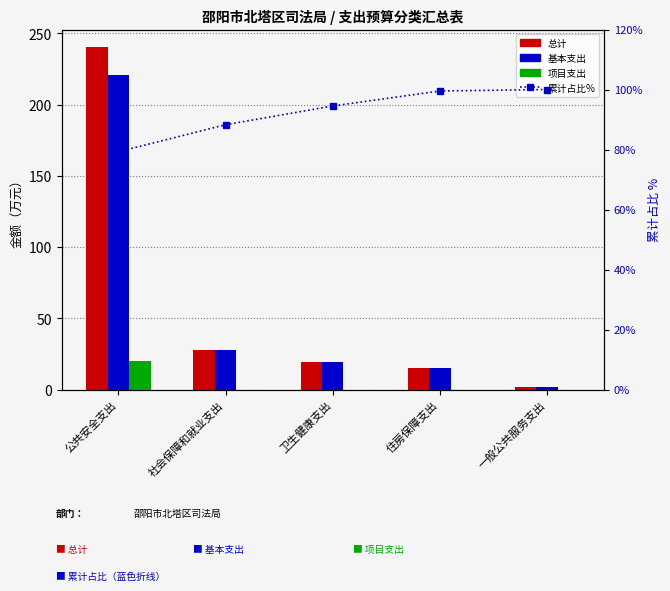

Reading left to right, transcribe all the data shown in this chart.

总计: 240.8	27.4	19.0	15.2	1.5
基本支出: 221.1	27.4	19.0	15.2	1.5
项目支出: 19.7	0.0	0.0	0.0	0.0
累计占比%: 79.2	88.3	94.5	99.5	100.0